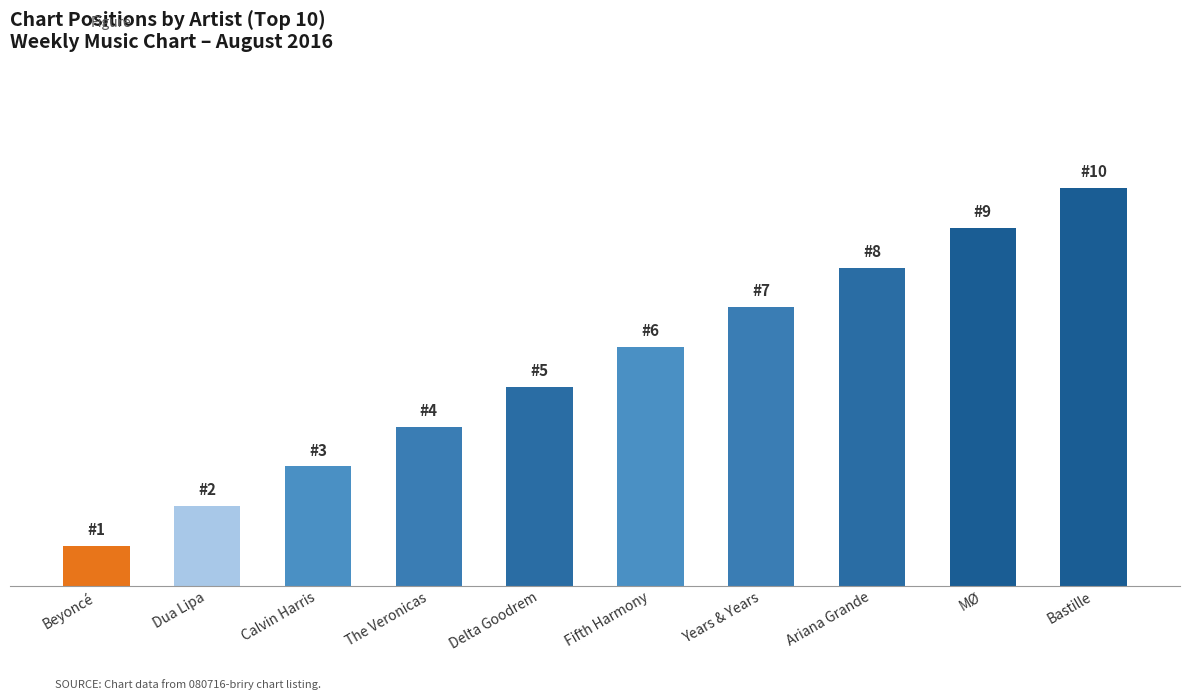

True or false: the data shows 9 at Fifth Harmony.

False